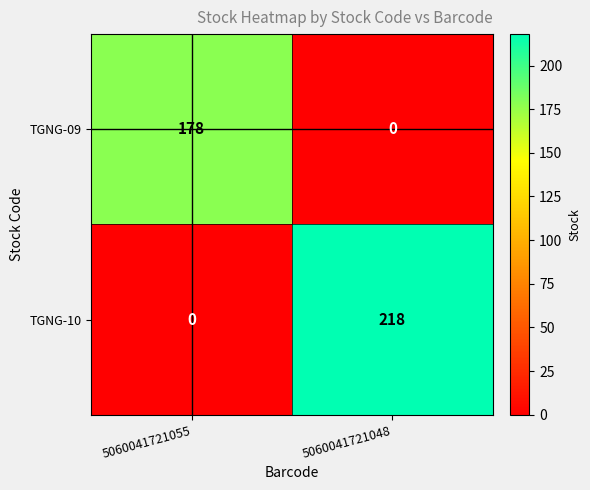

At 5060041721048, list the series in order from largest to smallest.

TGNG-10, TGNG-09